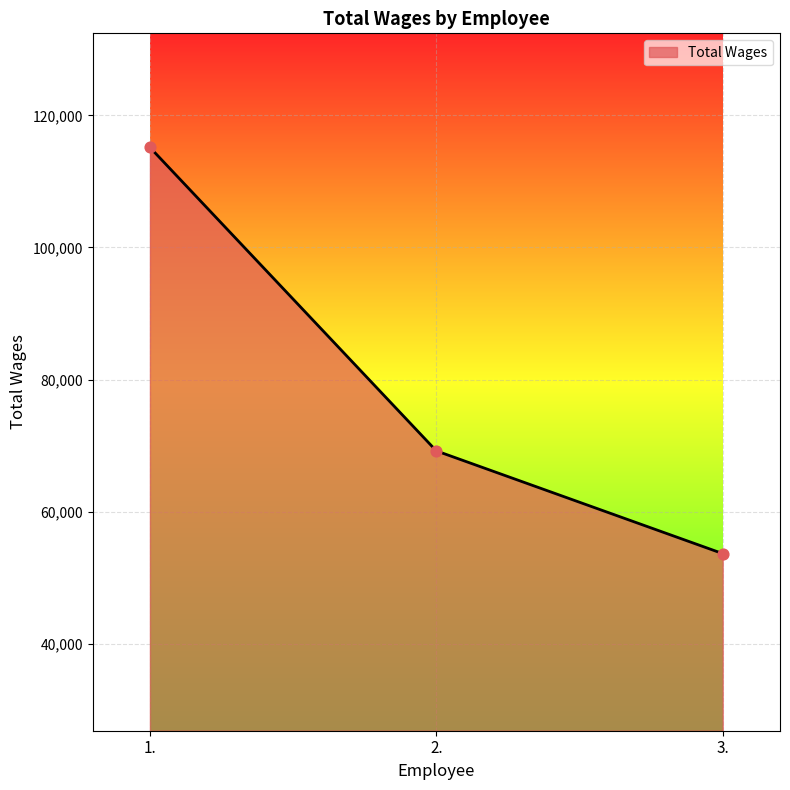

What is the change in value from 1. to 2.?

-45955